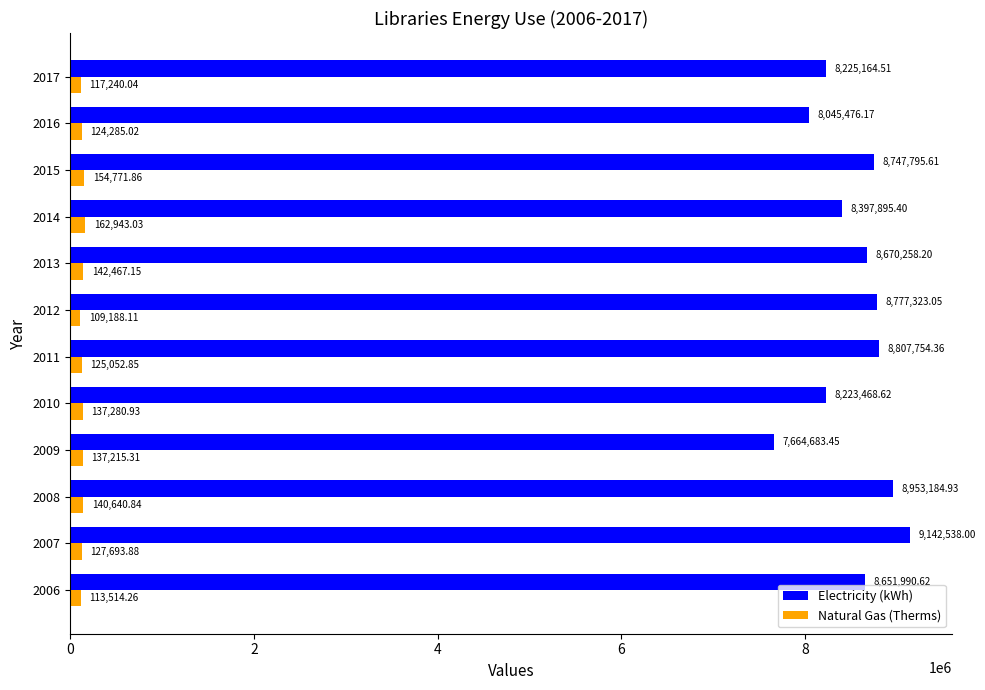

At which category is the sum across all series the highest?

2007